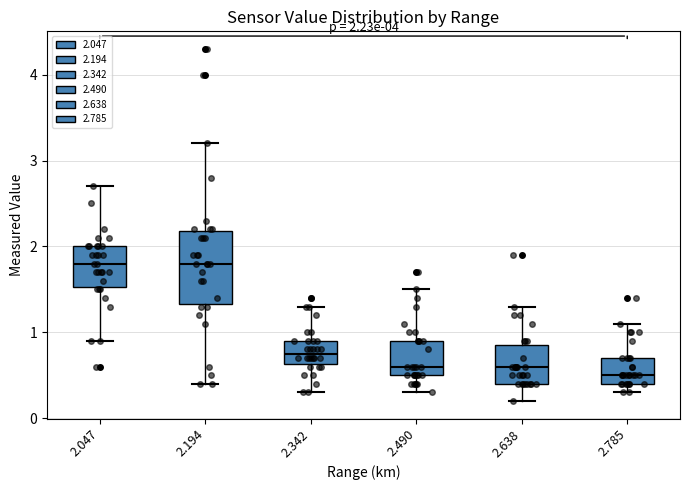

Which box is the tallest, from its lower edge to its upper edge?

2.194